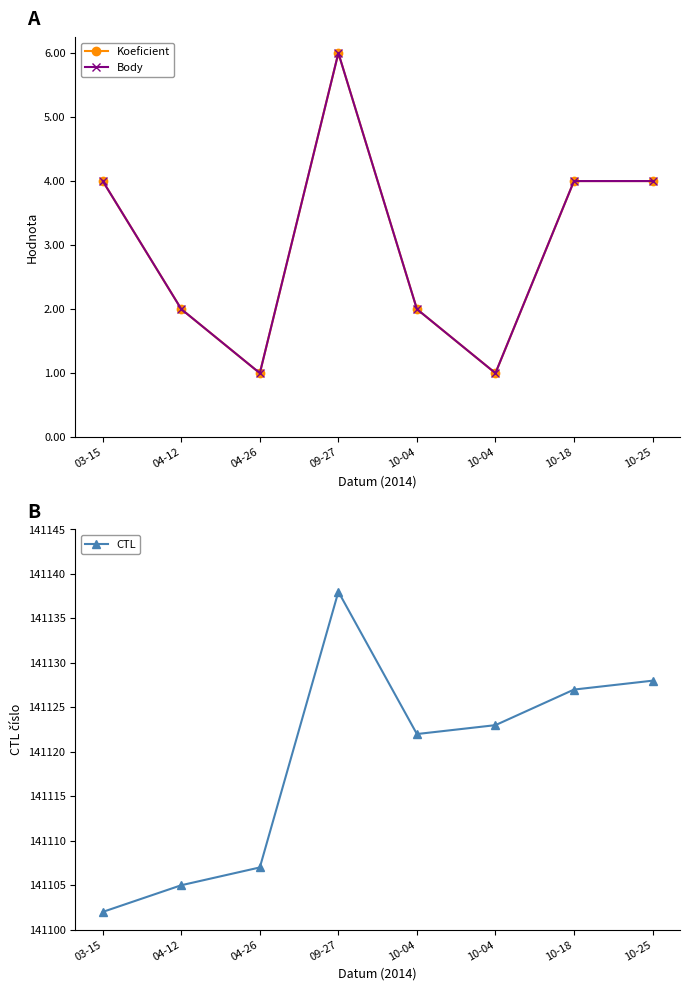

At how many categories does at least one series exceed 72061?

8